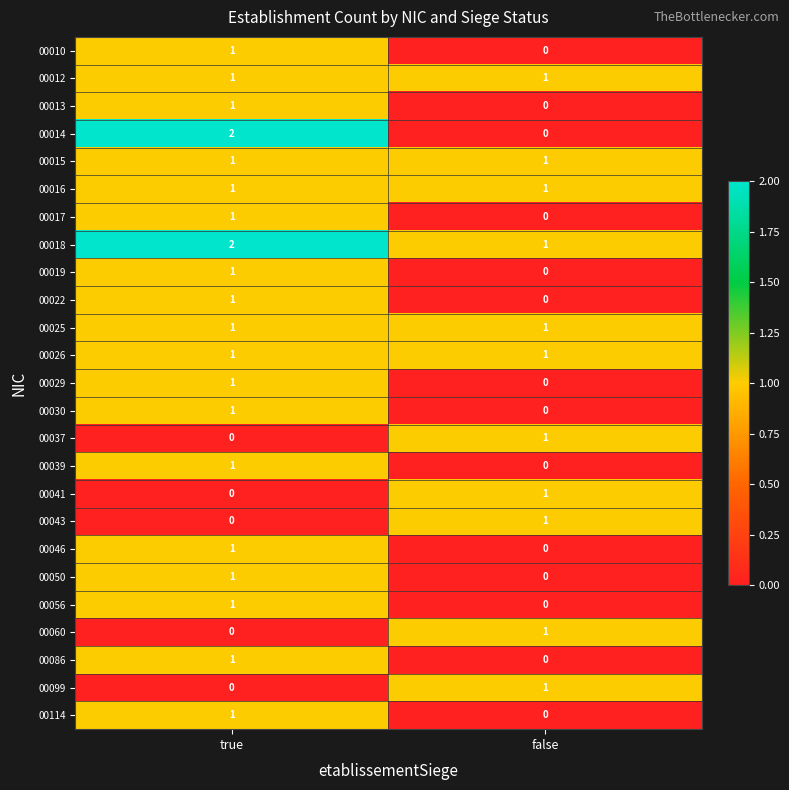

List the labels in order of 00050 value, smallest first.

false, true